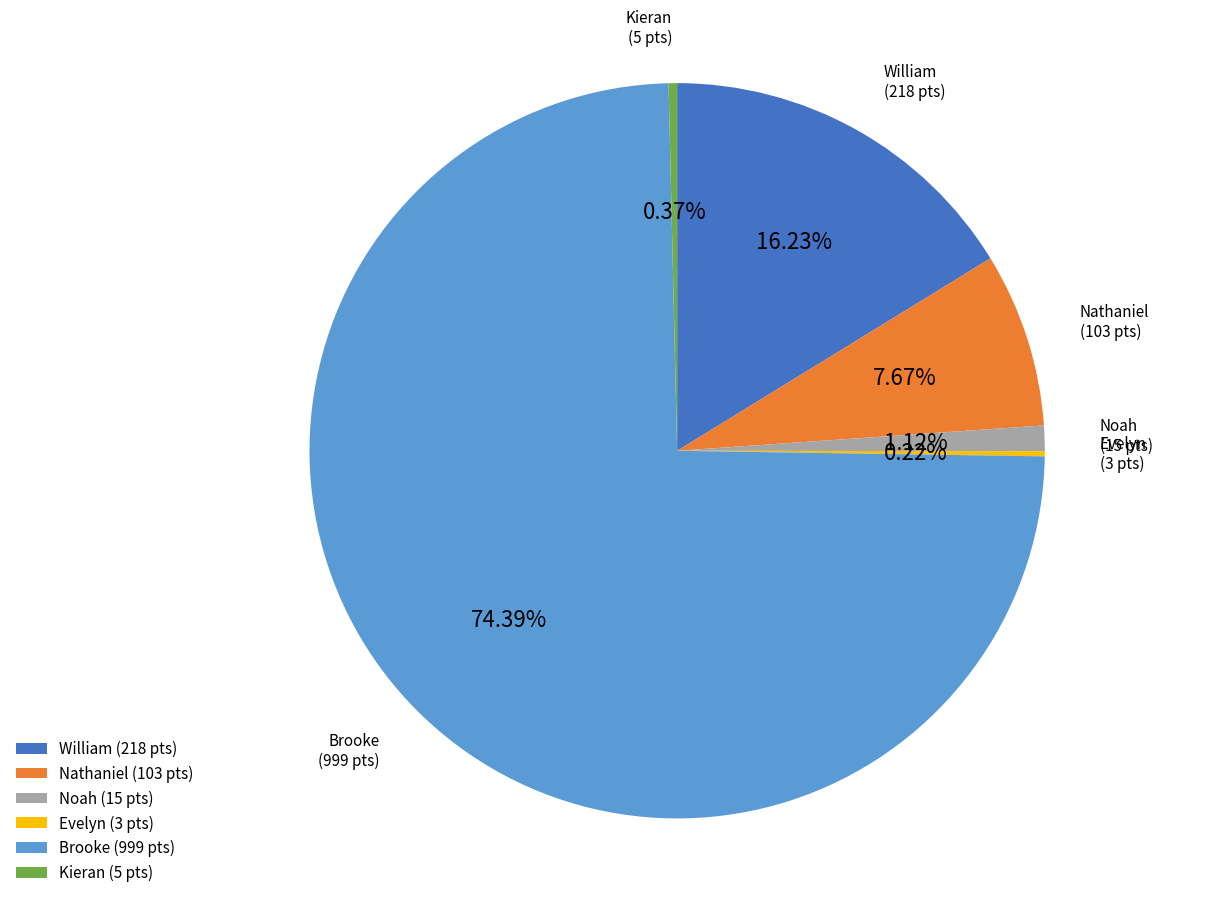

To the nearest percent, what is the difference between the largest and smallest slice percentages?

74%